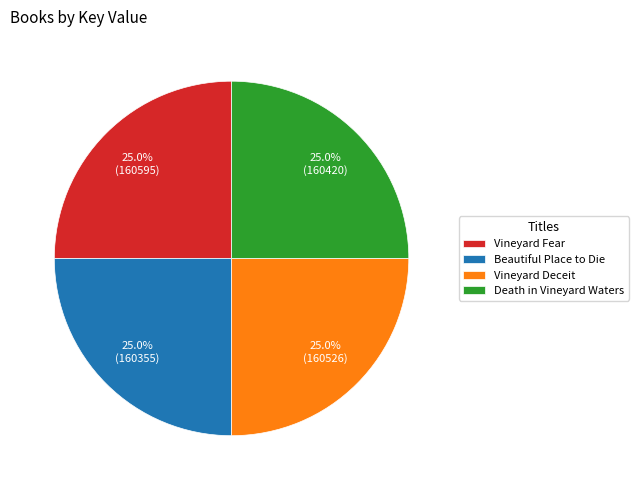

The Vineyard Deceit slice represents 25% of the pie. True or false?

True